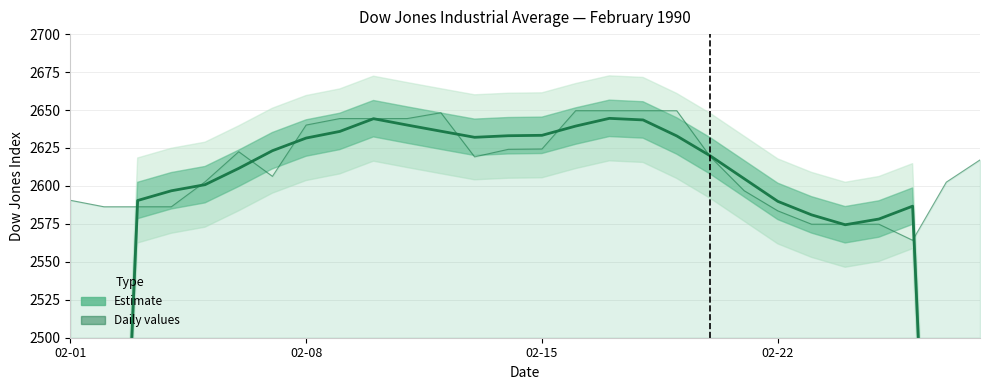

In Dow (daily), how many points are higher than both neighbors (excluding endpoints)?

2